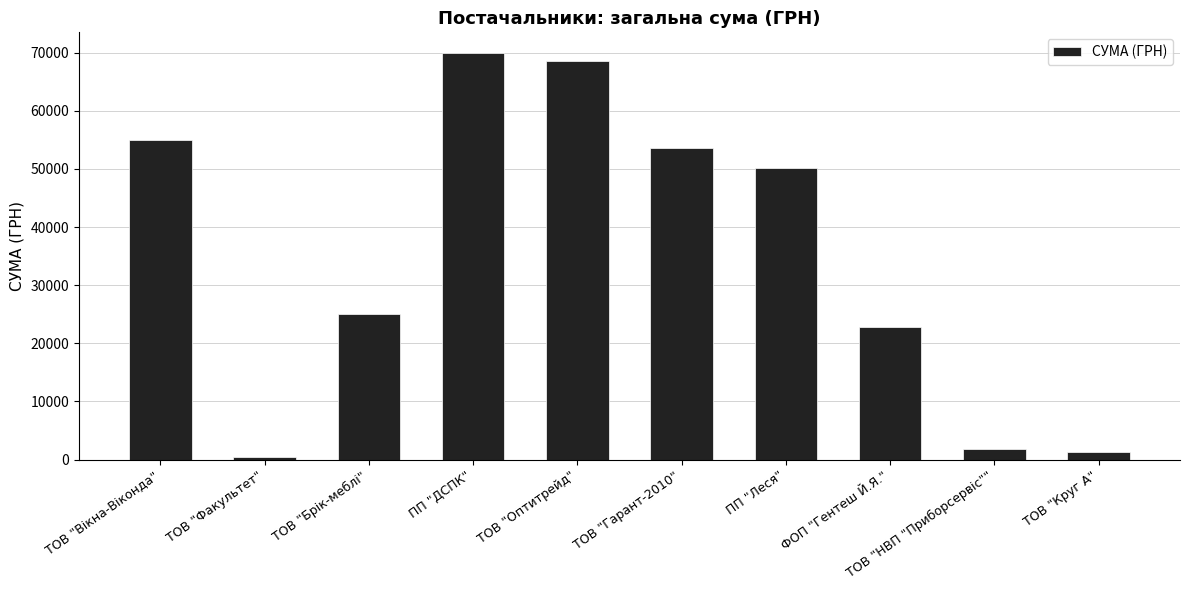

How many values are below 50068?

5